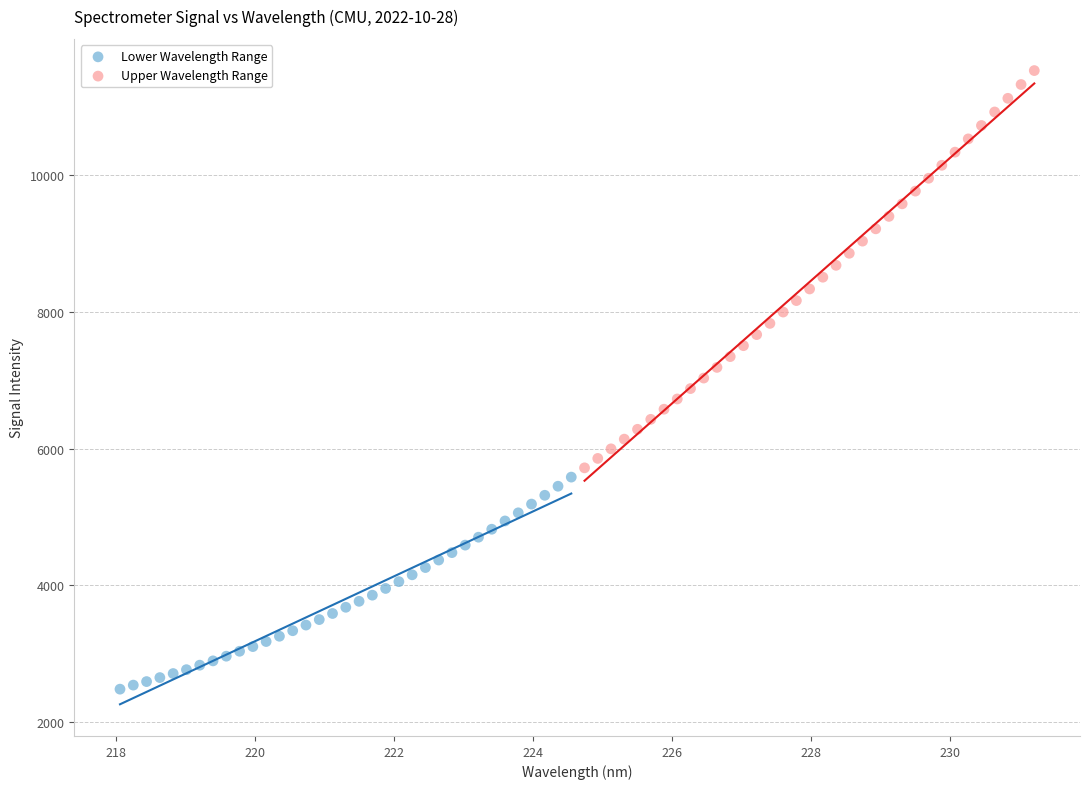

Which series has the largest Y range (max minus min)?

Upper Wavelength Range